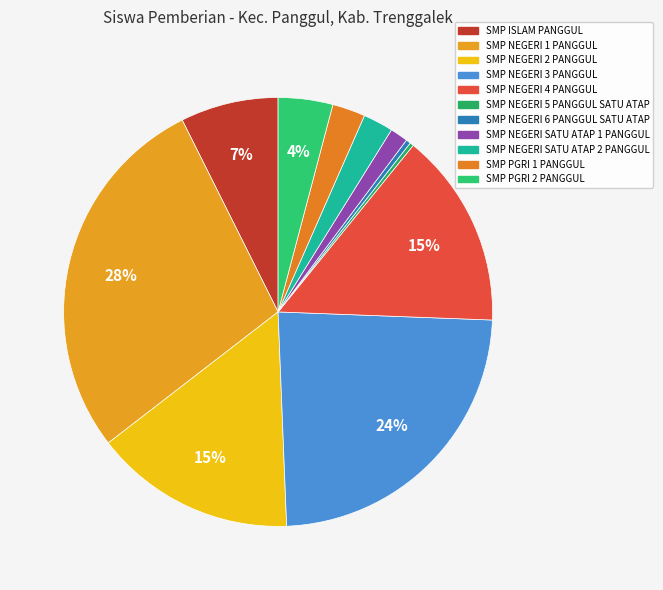

How many segments does this pie chart have?

11